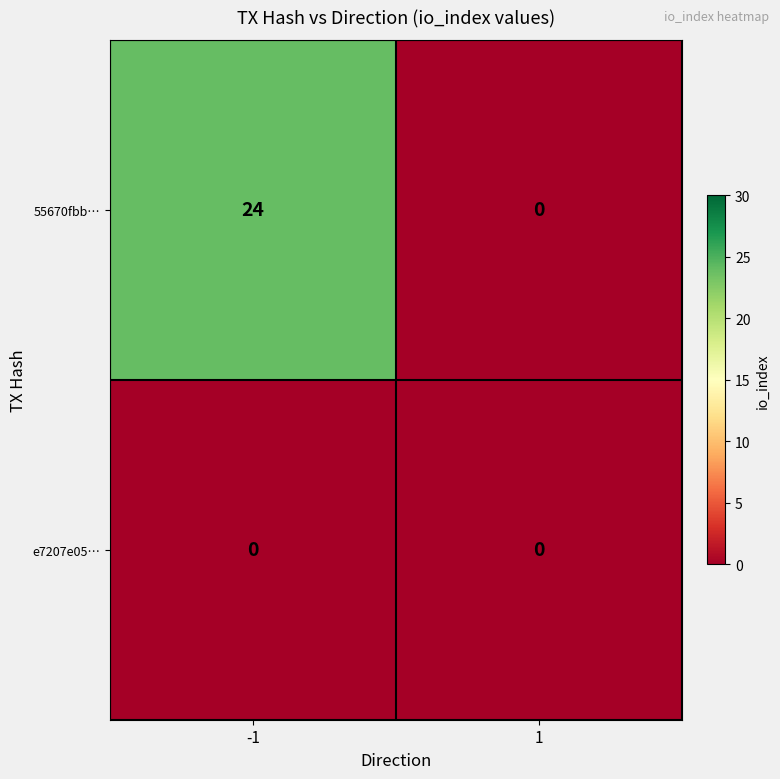

The value of 55670fbb… at 1 is 0. True or false?

True